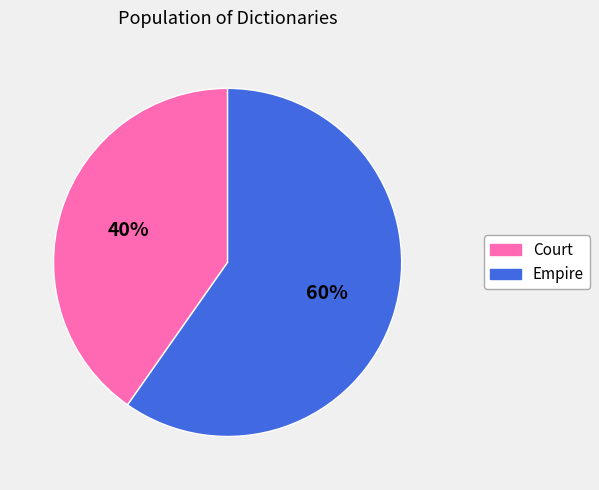

What is the smallest slice in the pie chart?

Court